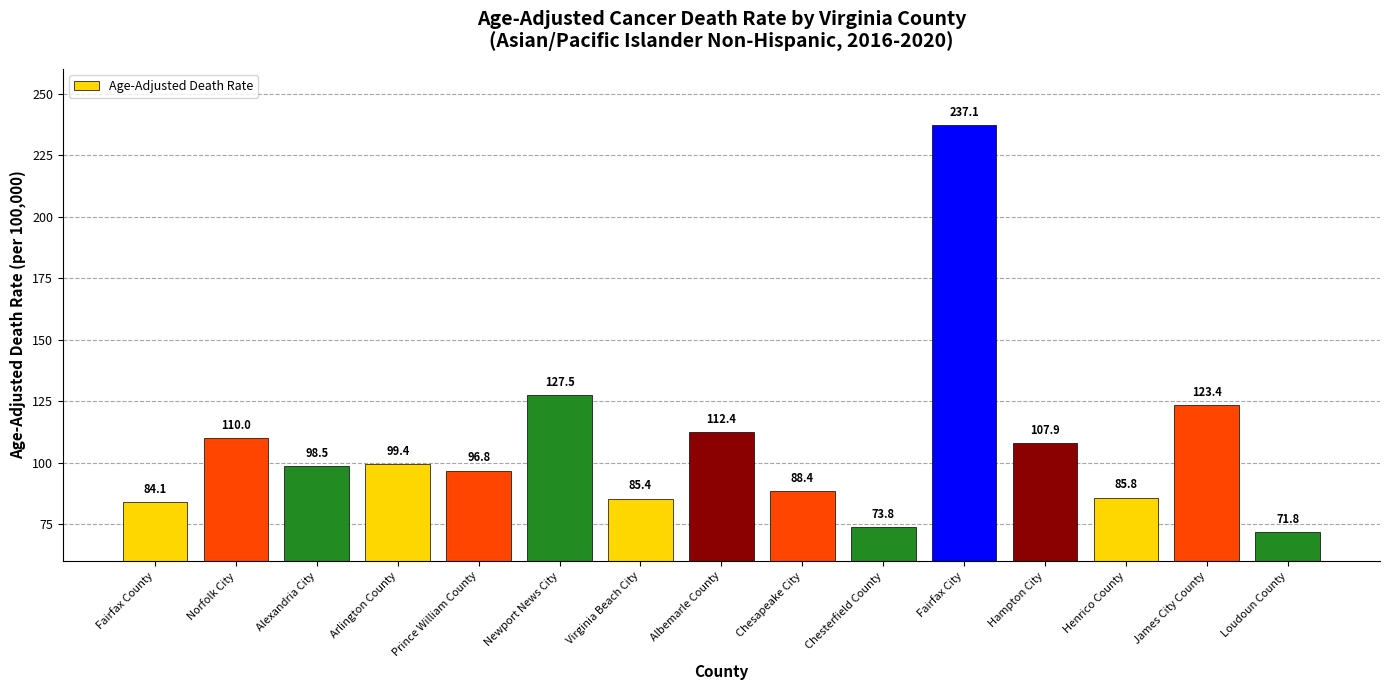

How many data points does each series have?

15